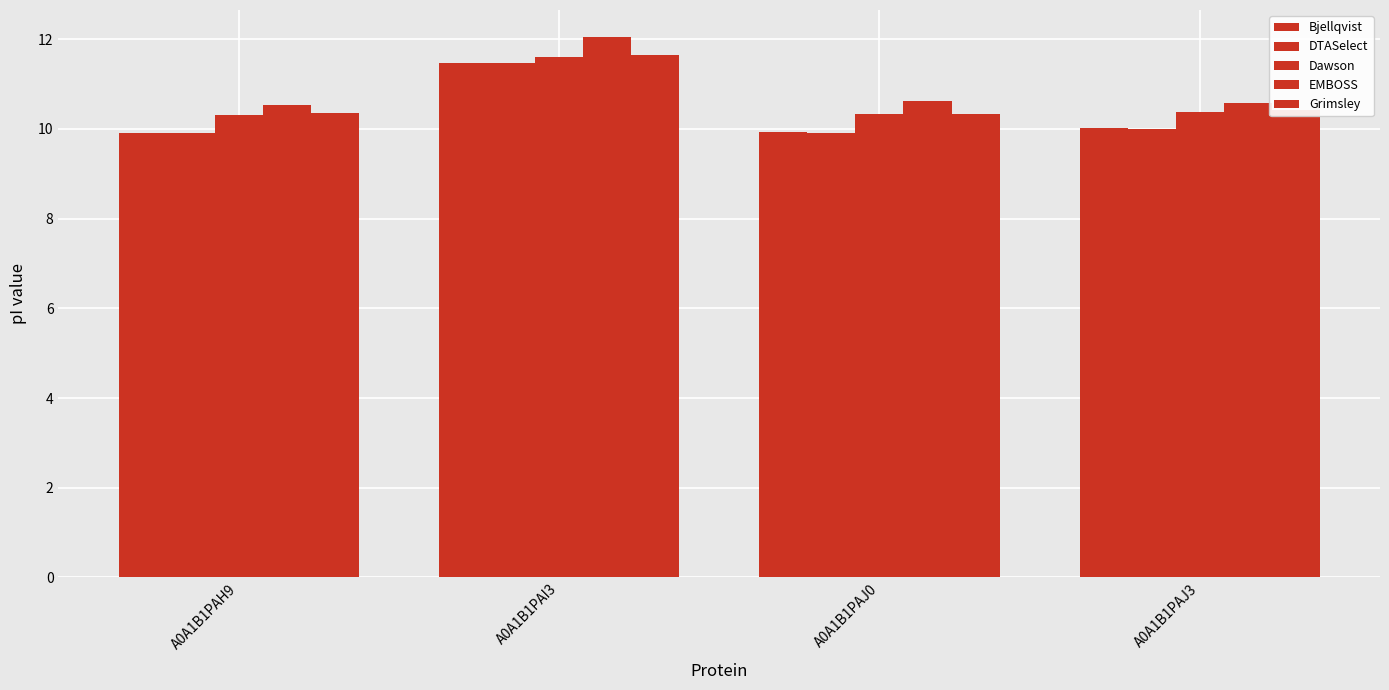

Are the bars horizontal?

No